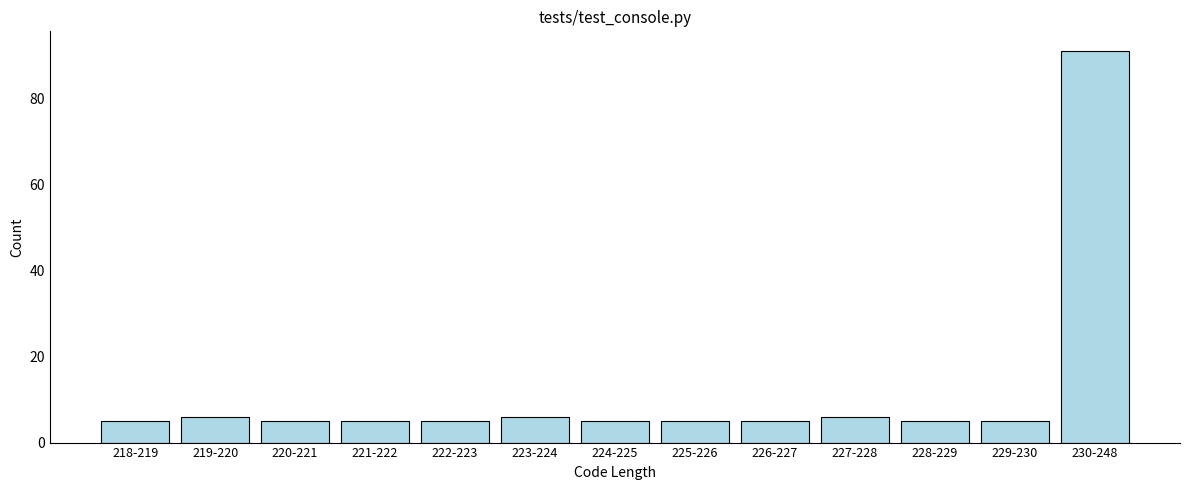

Reading right to left, extract all data points from this chart.

230-248=91	229-230=5	228-229=5	227-228=6	226-227=5	225-226=5	224-225=5	223-224=6	222-223=5	221-222=5	220-221=5	219-220=6	218-219=5